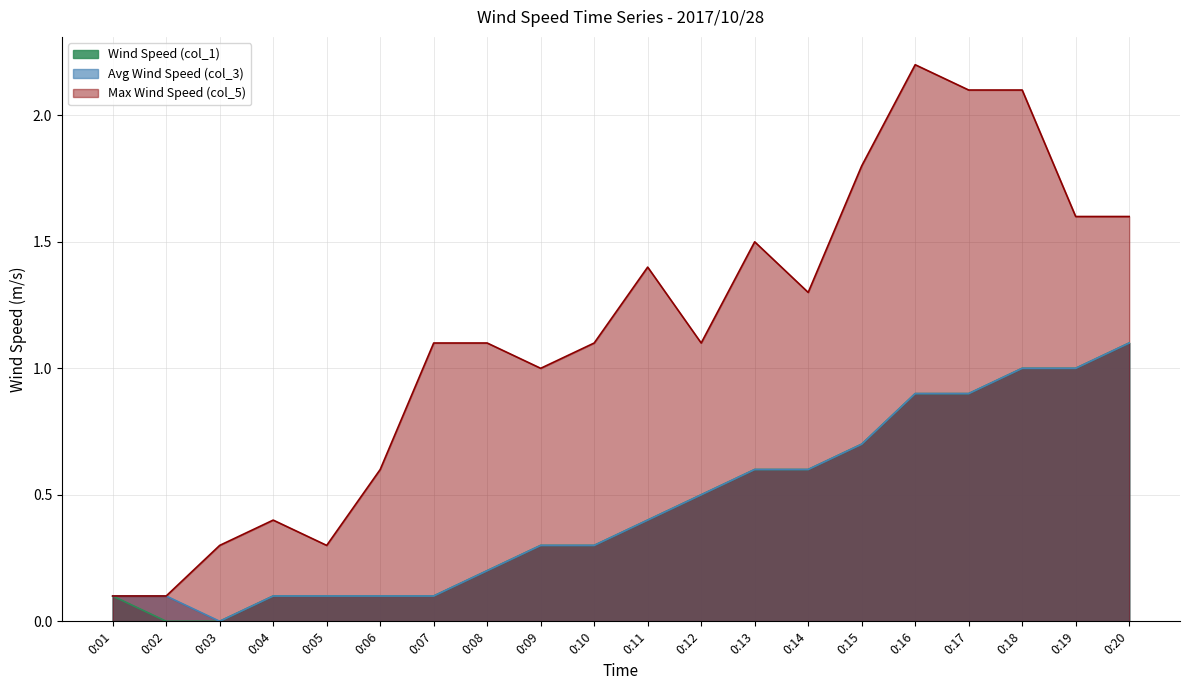

What is the difference between the highest and lowest values at 0:14?

0.7